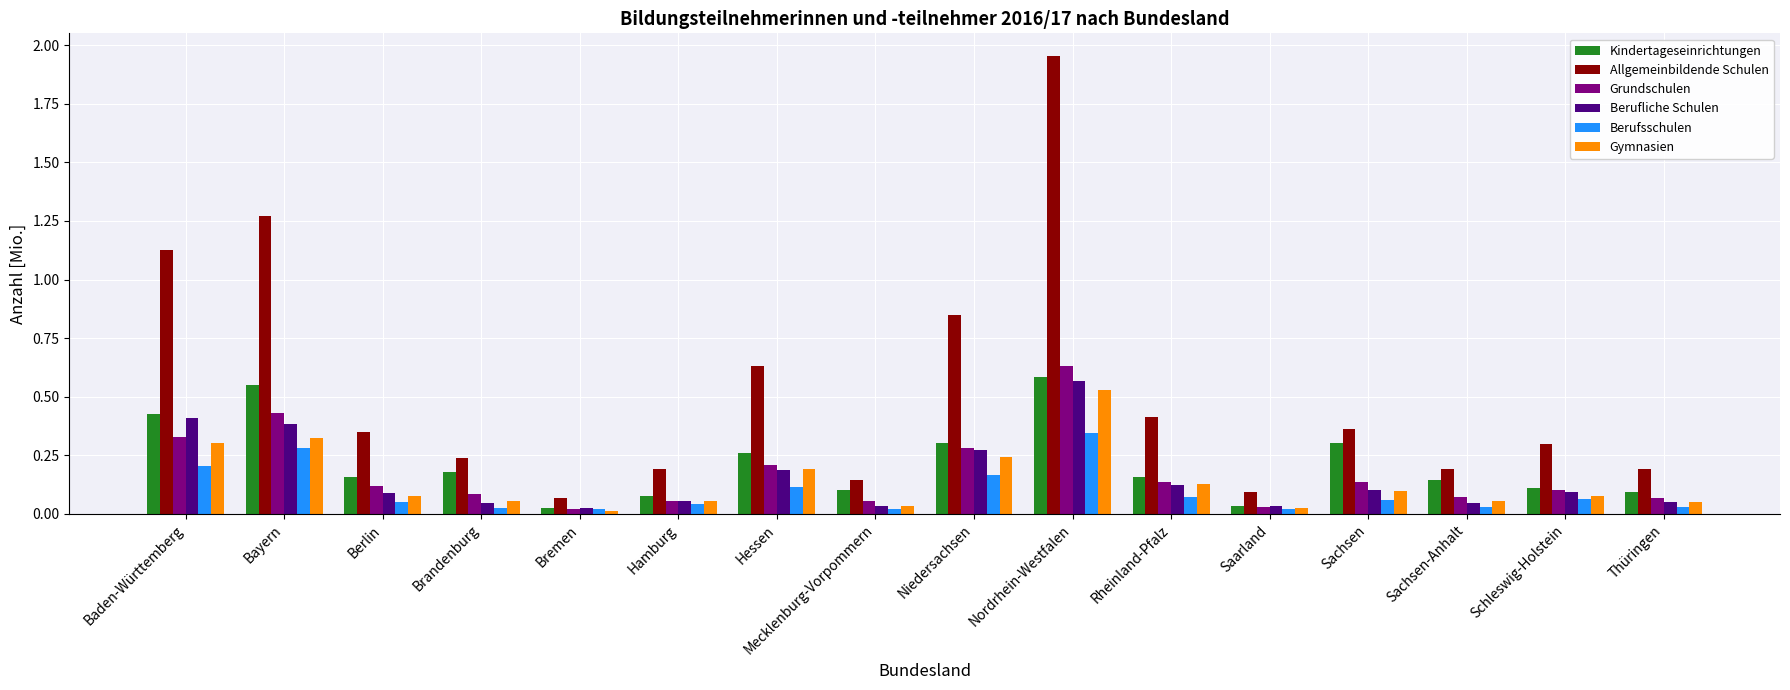

What is the label of the 15th bar from the left?

Schleswig-Holstein